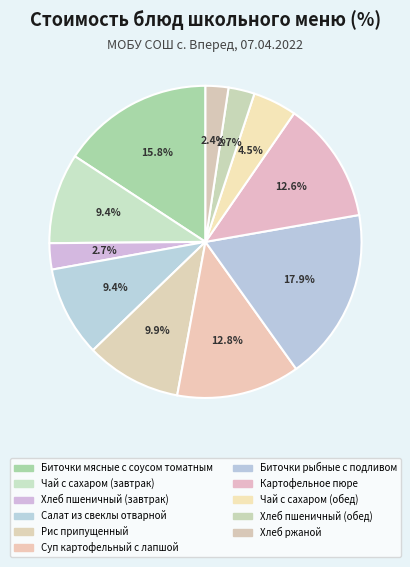

How many slices are in this pie chart?

11